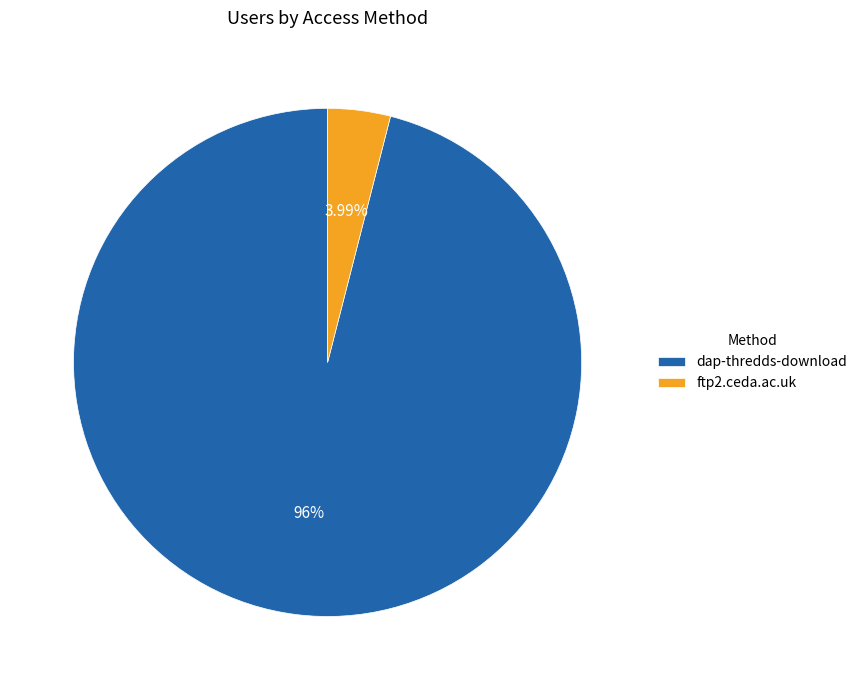

Which slice is the largest?

dap-thredds-download